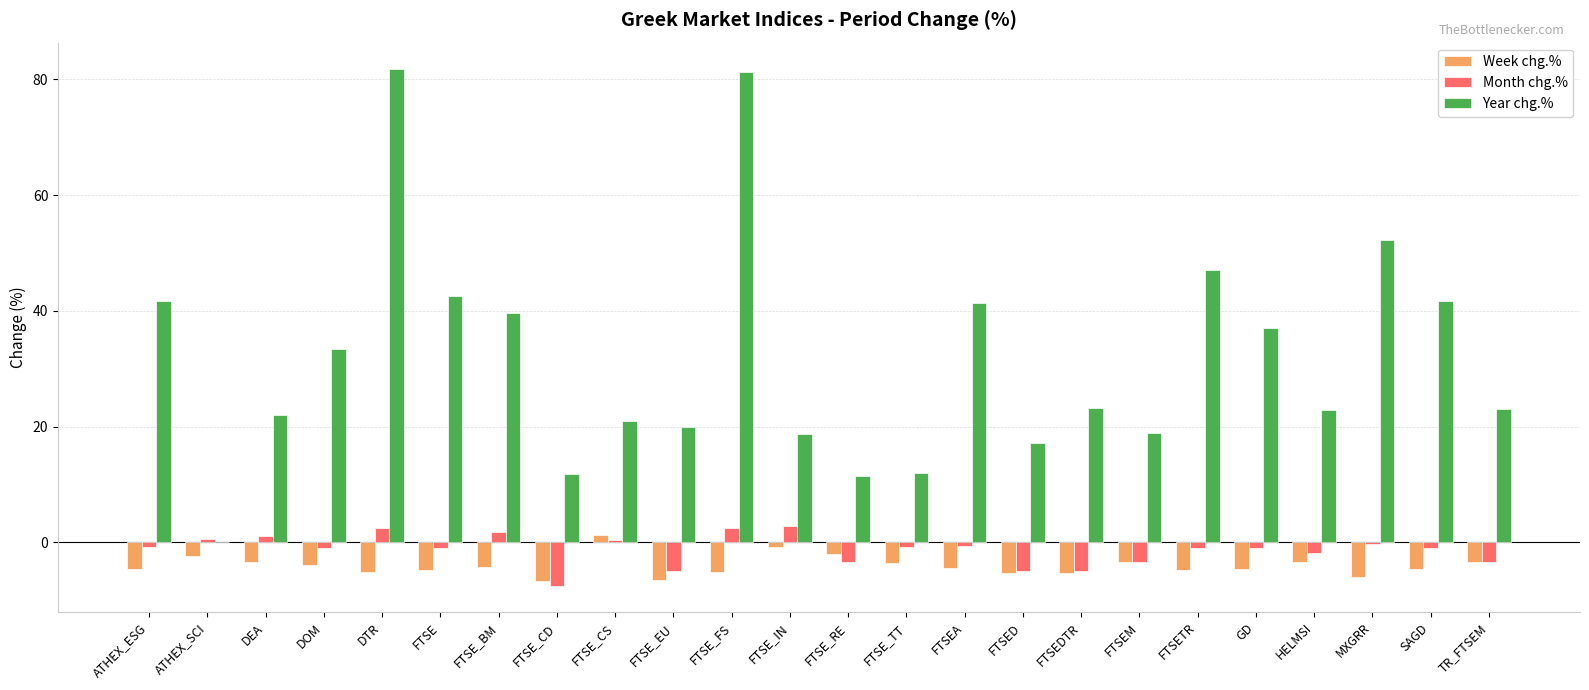

The value of Week chg.% at HELMSI is -3.3. True or false?

True